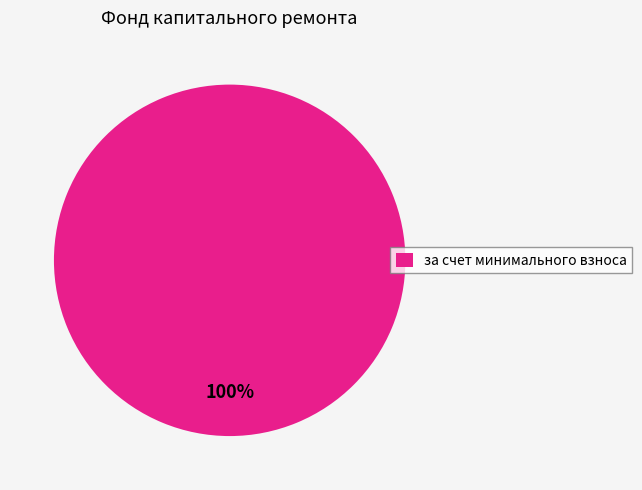

Rank the categories by value from lowest to highest.

за счет минимального взноса